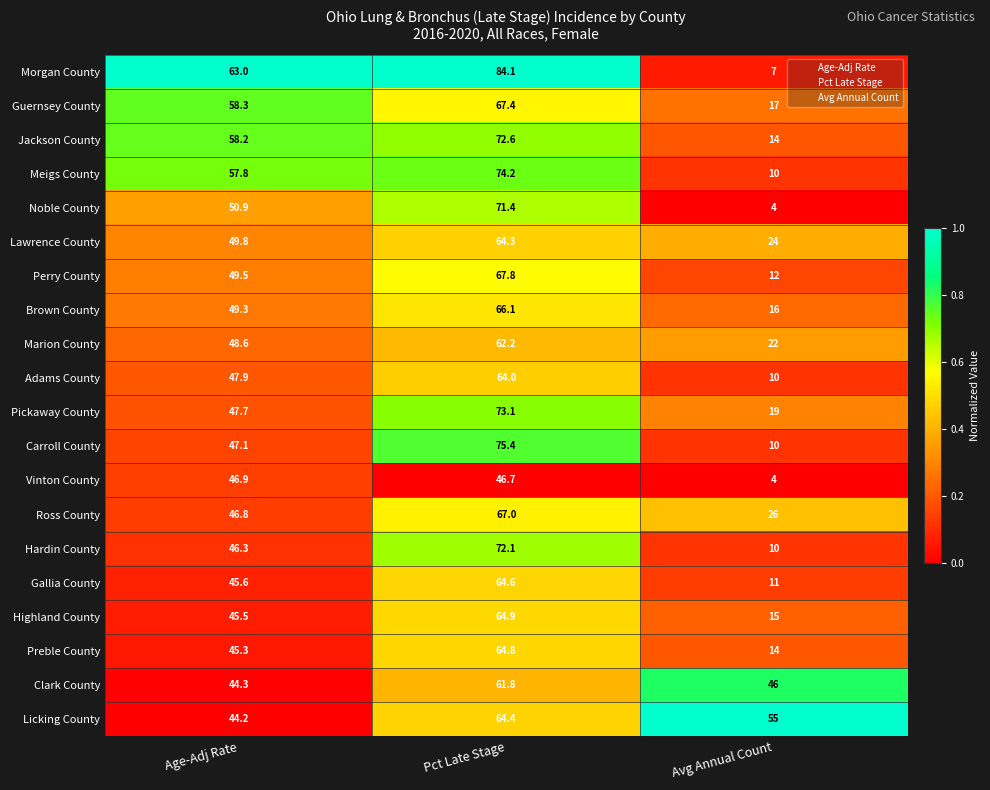

What is the greatest value displayed?

84.1